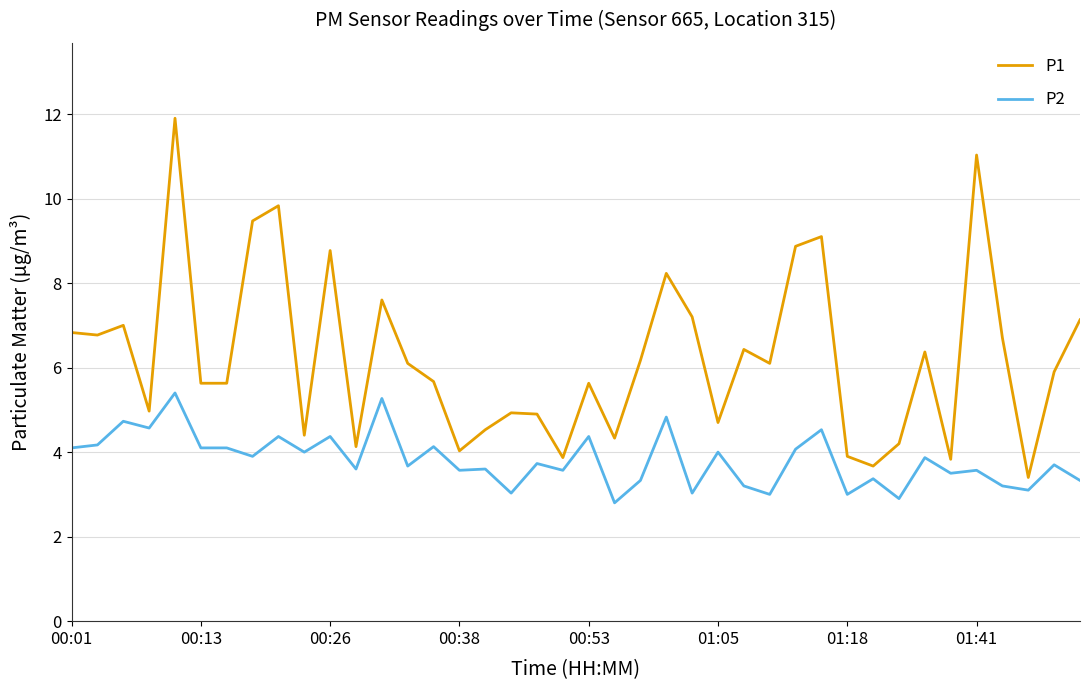

True or false: P2 and P1 intersect in this chart.

False